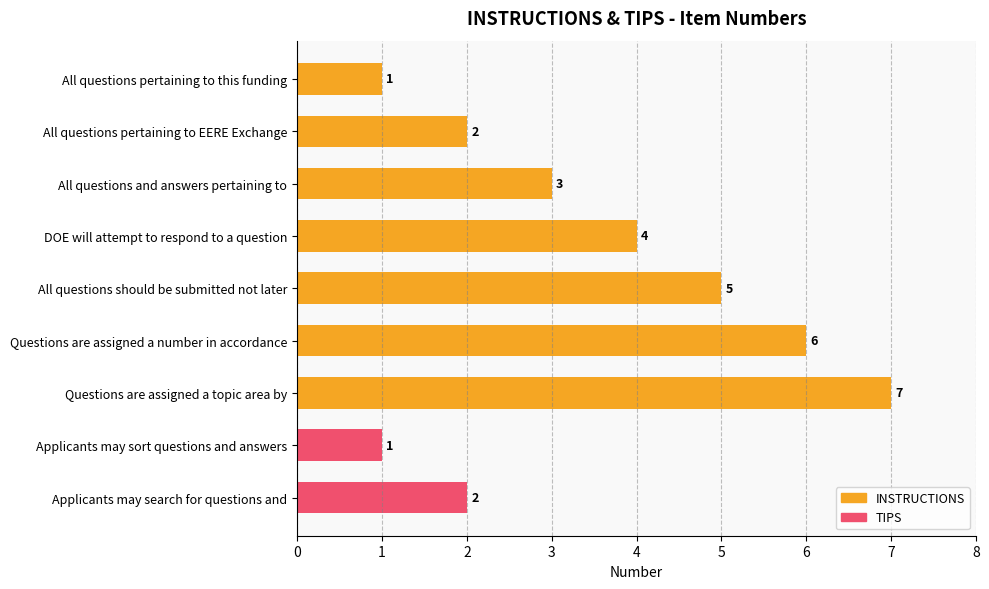

What is the smallest value displayed?

1